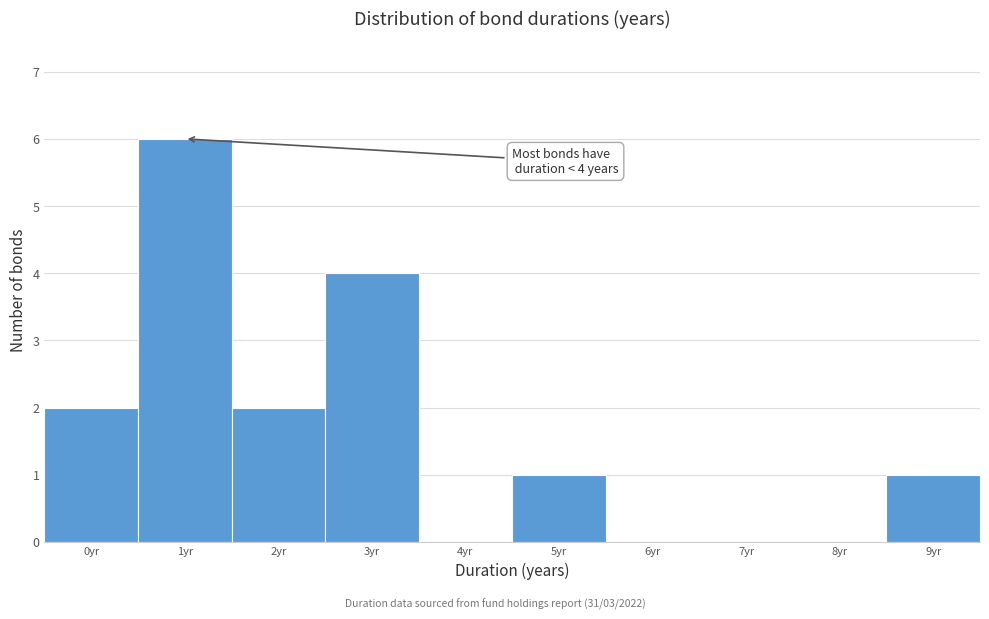

Reading right to left, transcribe all the data shown in this chart.

9yr=1	8yr=0	7yr=0	6yr=0	5yr=1	4yr=0	3yr=4	2yr=2	1yr=6	0yr=2